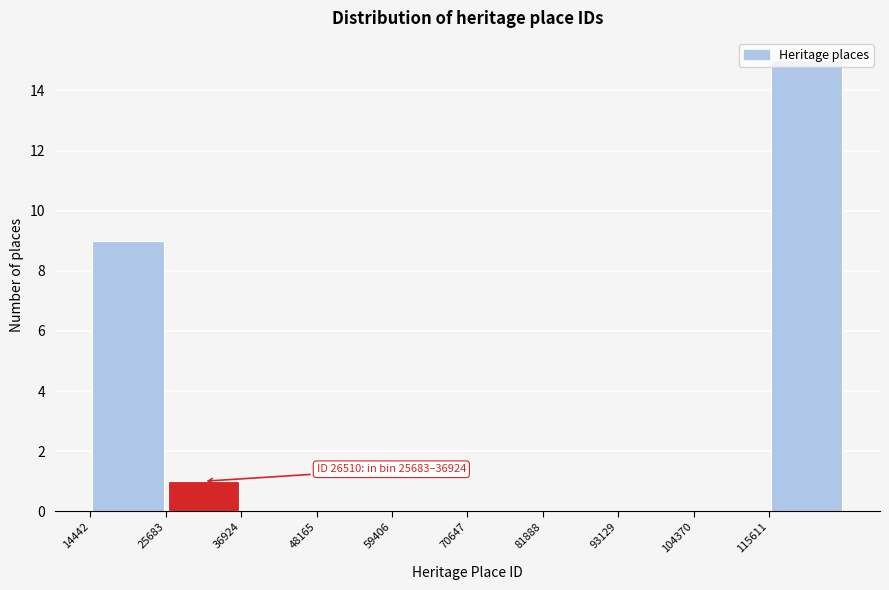

Which range on the x-axis has the tallest bar?

116000 to 126000